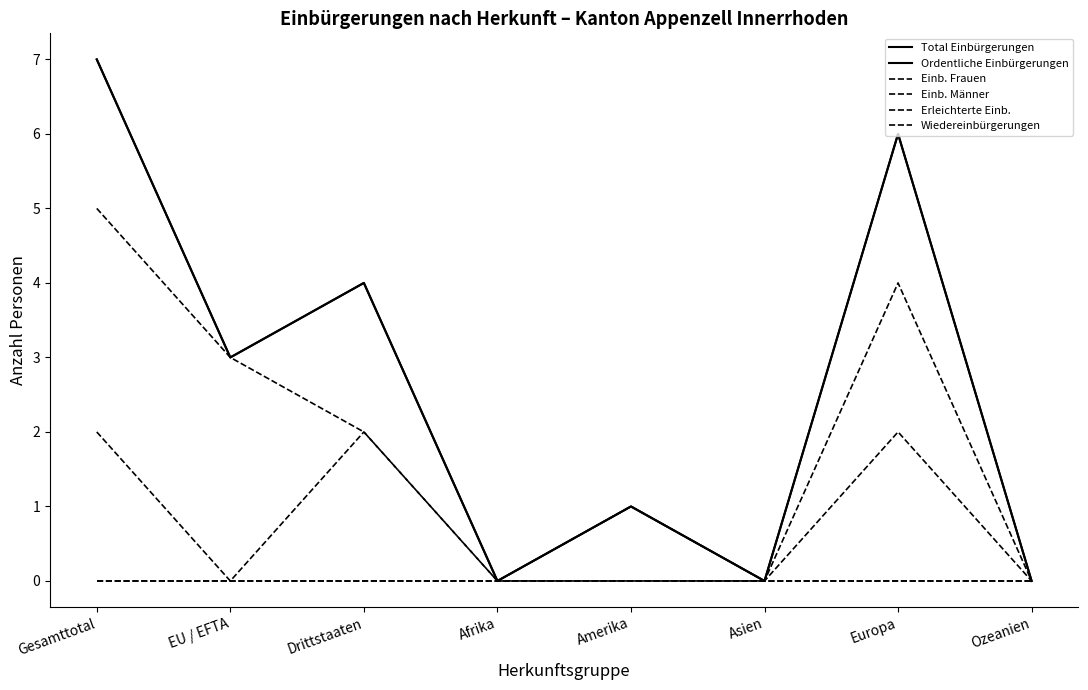

True or false: Erleichterte Einb. and Total Einbürgerungen intersect in this chart.

False